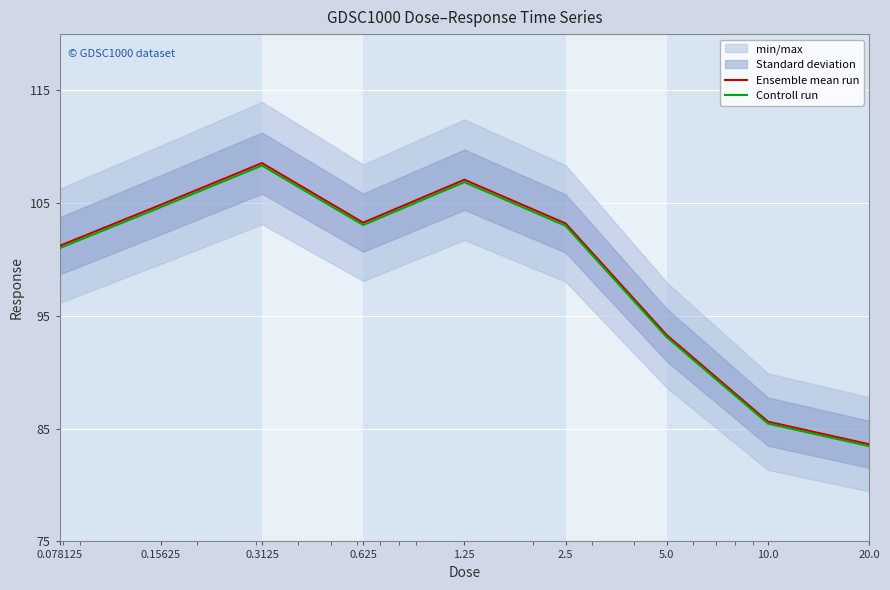

What is the minimum value for Controll run?

83.5